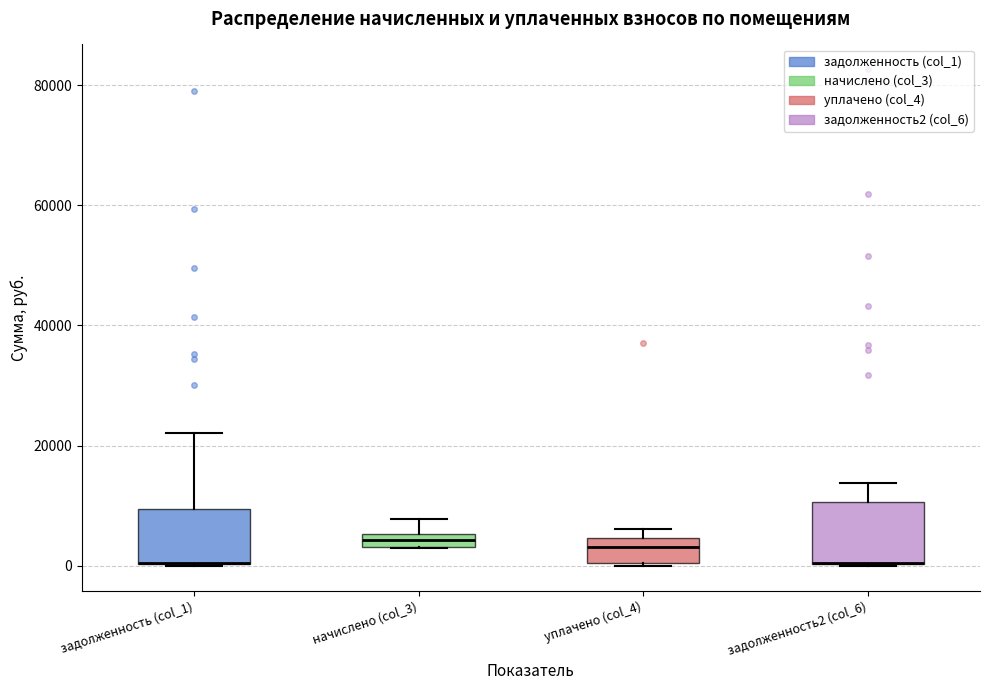

Where is the lower edge of the box for задолженность2 (col_6) on the y-axis? The values are not printed on the chart, so give them approximately, as read against the axis.

0